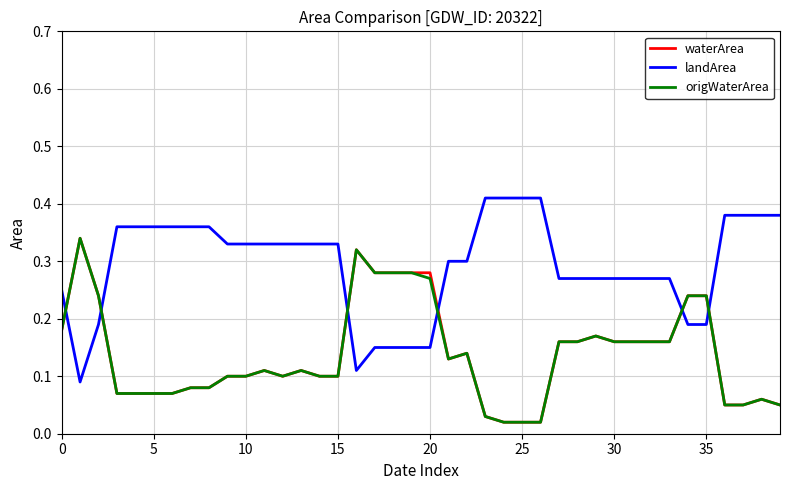

How many times do landArea and waterArea cross each other?

6